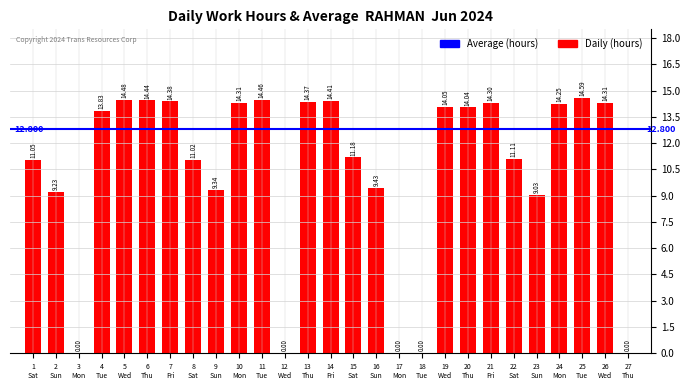

What is the difference between the second highest and second lowest values?

14.5